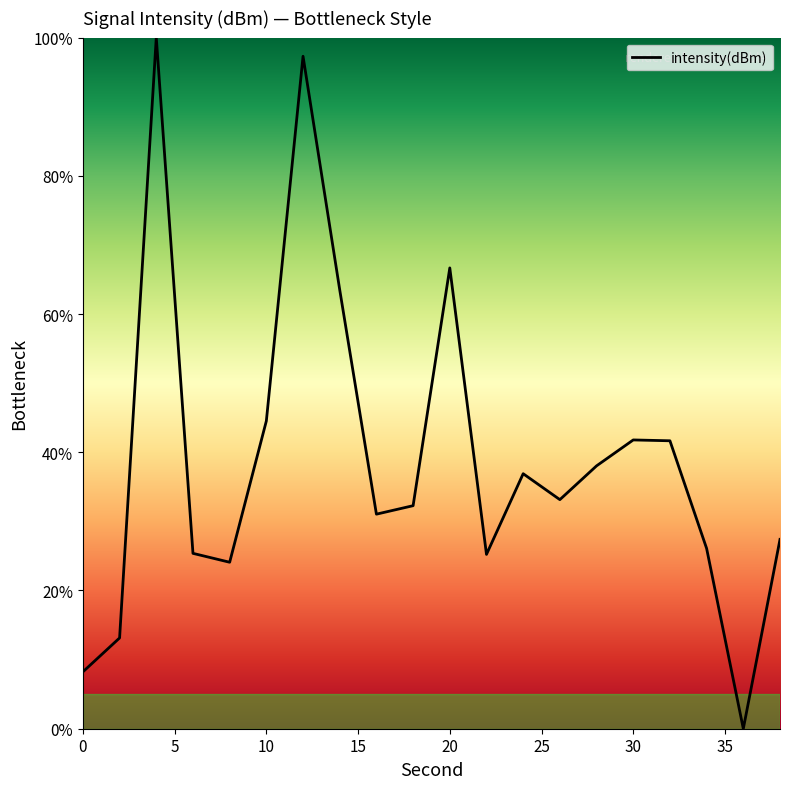

What is the average value?

38.8